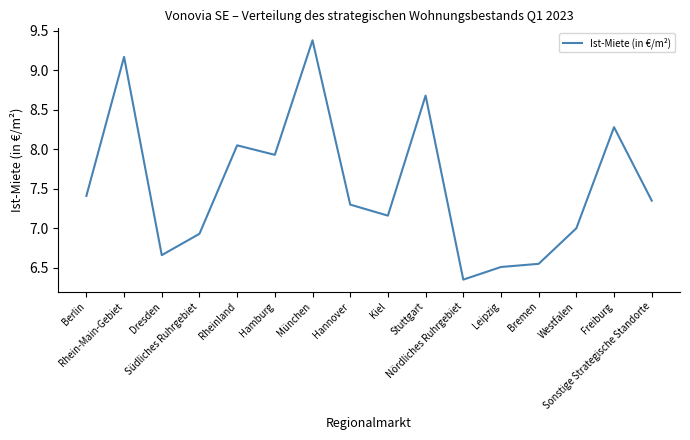

What is the maximum value shown in the chart?

9.4